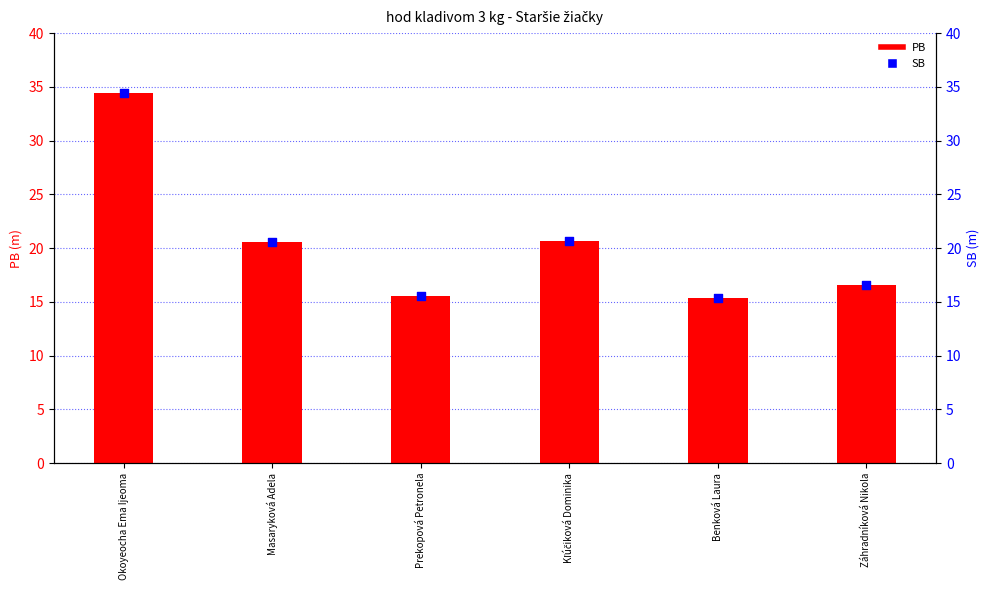

Is the value of PB at Masaryková Adela greater than the value of SB at Masaryková Adela?

No